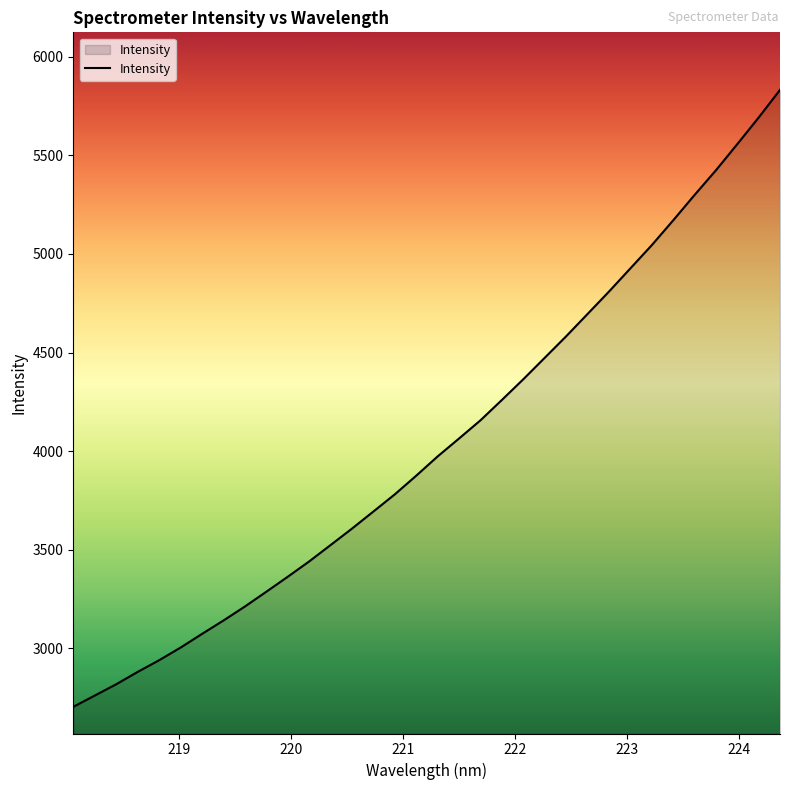

Reading left to right, transcribe all the data shown in this chart.

2704.1	2761.1	2818.4	2881.0	2940.1	3004.2	3073.5	3141.4	3212.3	3287.2	3363.1	3440.8	3523.9	3607.4	3694.0	3781.1	3875.6	3973.3	4064.3	4156.3	4259.6	4364.4	4473.2	4581.9	4695.1	4808.5	4926.2	5043.8	5169.5	5298.2	5423.6	5556.3	5691.1	5831.8